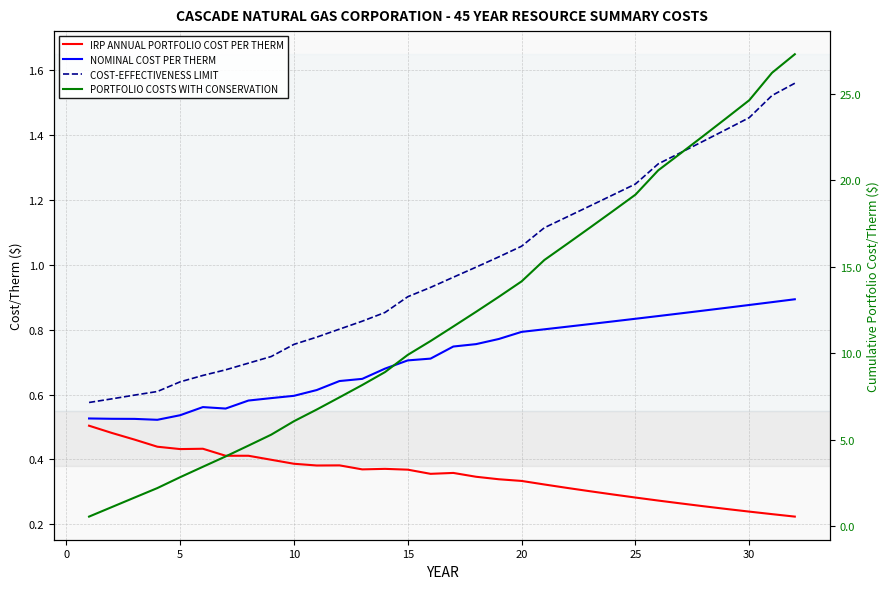

How many data points does each series have?

32